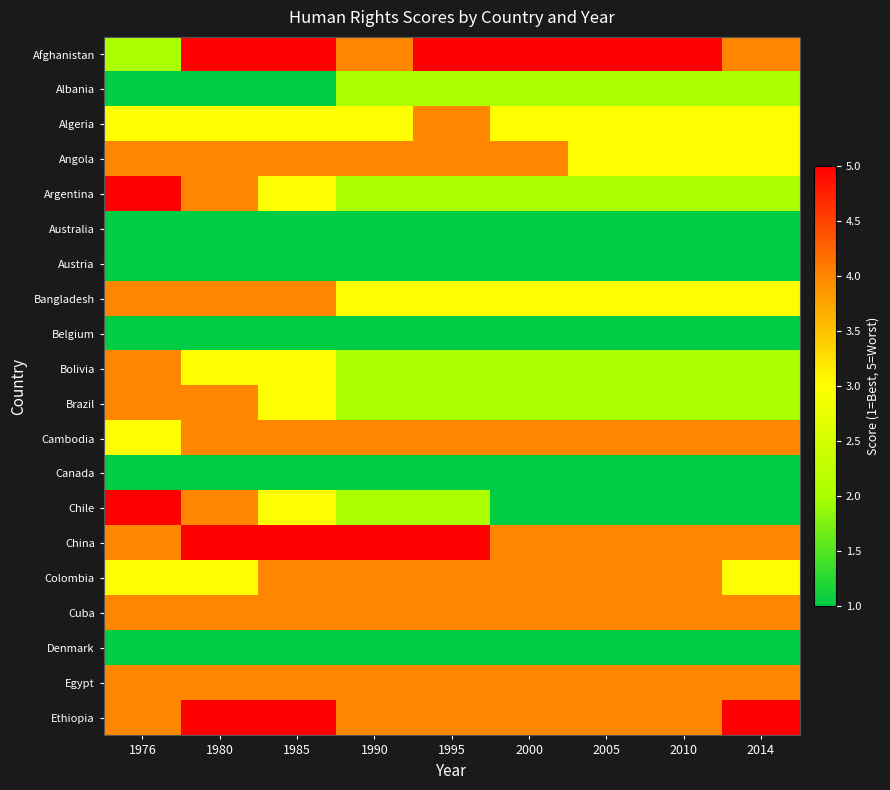

Reading left to right, extract all data points from this chart.

Afghanistan: 1976=2	1980=5	1985=5	1990=4	1995=5	2000=5	2005=5	2010=5	2014=4
Albania: 1976=1	1980=1	1985=1	1990=2	1995=2	2000=2	2005=2	2010=2	2014=2
Algeria: 1976=3	1980=3	1985=3	1990=3	1995=4	2000=3	2005=3	2010=3	2014=3
Angola: 1976=4	1980=4	1985=4	1990=4	1995=4	2000=4	2005=3	2010=3	2014=3
Argentina: 1976=5	1980=4	1985=3	1990=2	1995=2	2000=2	2005=2	2010=2	2014=2
Australia: 1976=1	1980=1	1985=1	1990=1	1995=1	2000=1	2005=1	2010=1	2014=1
Austria: 1976=1	1980=1	1985=1	1990=1	1995=1	2000=1	2005=1	2010=1	2014=1
Bangladesh: 1976=4	1980=4	1985=4	1990=3	1995=3	2000=3	2005=3	2010=3	2014=3
Belgium: 1976=1	1980=1	1985=1	1990=1	1995=1	2000=1	2005=1	2010=1	2014=1
Bolivia: 1976=4	1980=3	1985=3	1990=2	1995=2	2000=2	2005=2	2010=2	2014=2
Brazil: 1976=4	1980=4	1985=3	1990=2	1995=2	2000=2	2005=2	2010=2	2014=2
Cambodia: 1976=3	1980=4	1985=4	1990=4	1995=4	2000=4	2005=4	2010=4	2014=4
Canada: 1976=1	1980=1	1985=1	1990=1	1995=1	2000=1	2005=1	2010=1	2014=1
Chile: 1976=5	1980=4	1985=3	1990=2	1995=2	2000=1	2005=1	2010=1	2014=1
China: 1976=4	1980=5	1985=5	1990=5	1995=5	2000=4	2005=4	2010=4	2014=4
Colombia: 1976=3	1980=3	1985=4	1990=4	1995=4	2000=4	2005=4	2010=4	2014=3
Cuba: 1976=4	1980=4	1985=4	1990=4	1995=4	2000=4	2005=4	2010=4	2014=4
Denmark: 1976=1	1980=1	1985=1	1990=1	1995=1	2000=1	2005=1	2010=1	2014=1
Egypt: 1976=4	1980=4	1985=4	1990=4	1995=4	2000=4	2005=4	2010=4	2014=4
Ethiopia: 1976=4	1980=5	1985=5	1990=4	1995=4	2000=4	2005=4	2010=4	2014=5